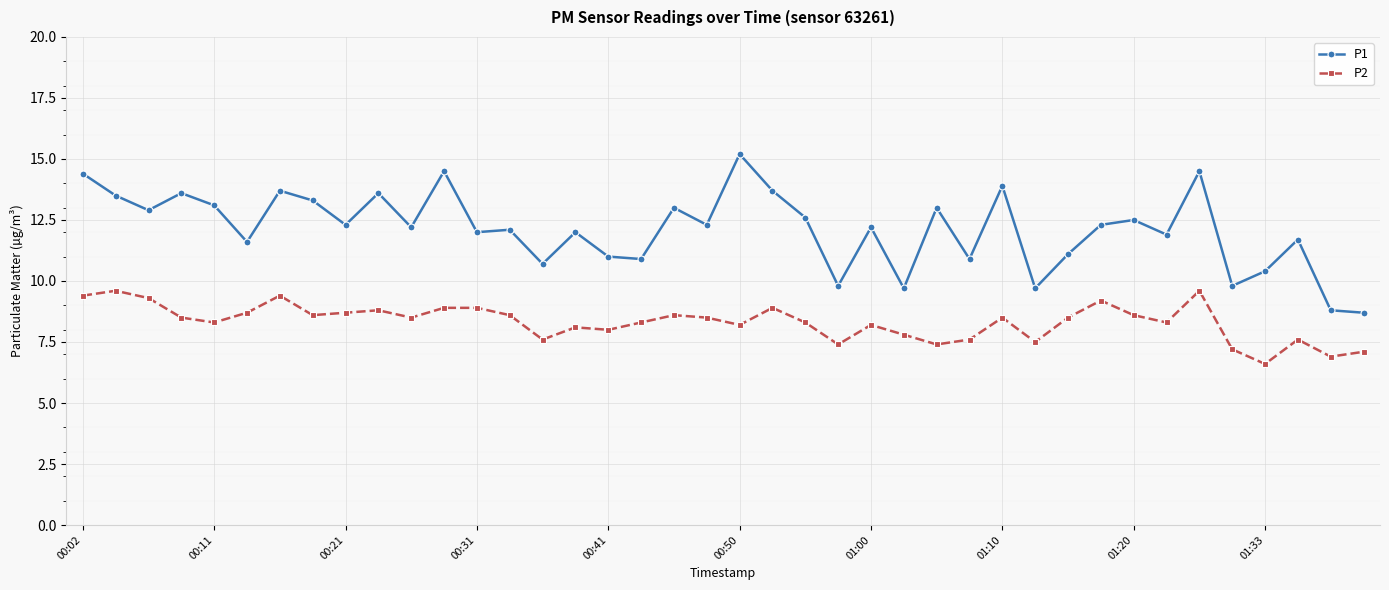

List the series in order of their peak value, lowest first.

P2, P1